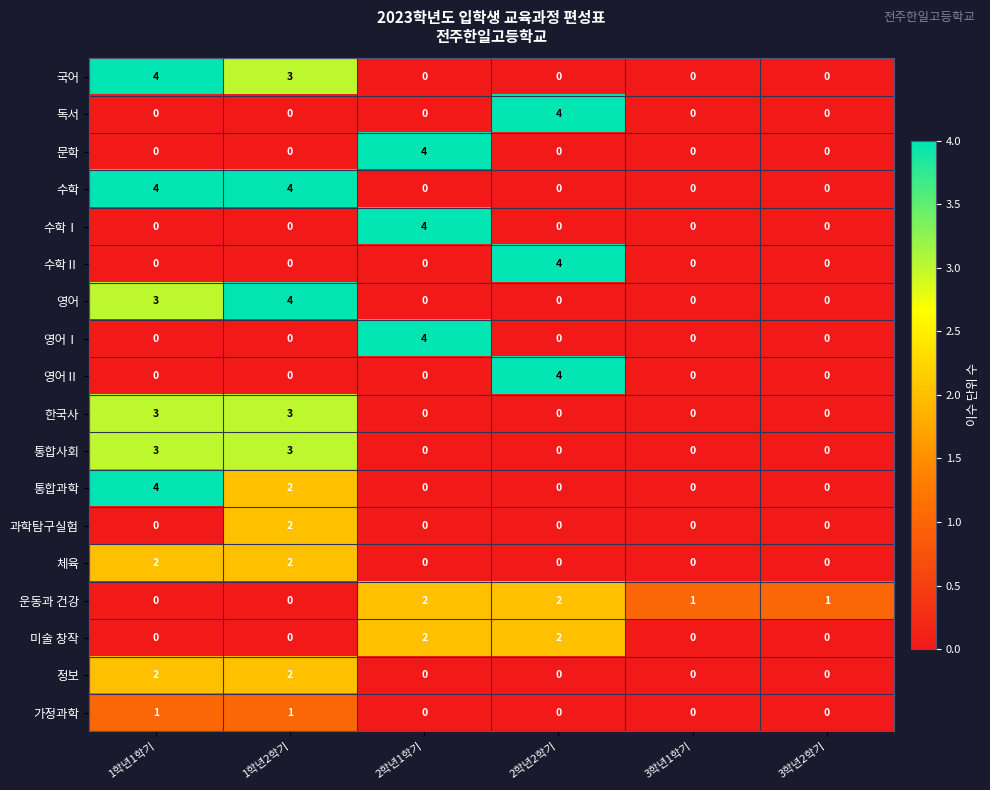

What is the total value across all series at 2학년2학기?

16